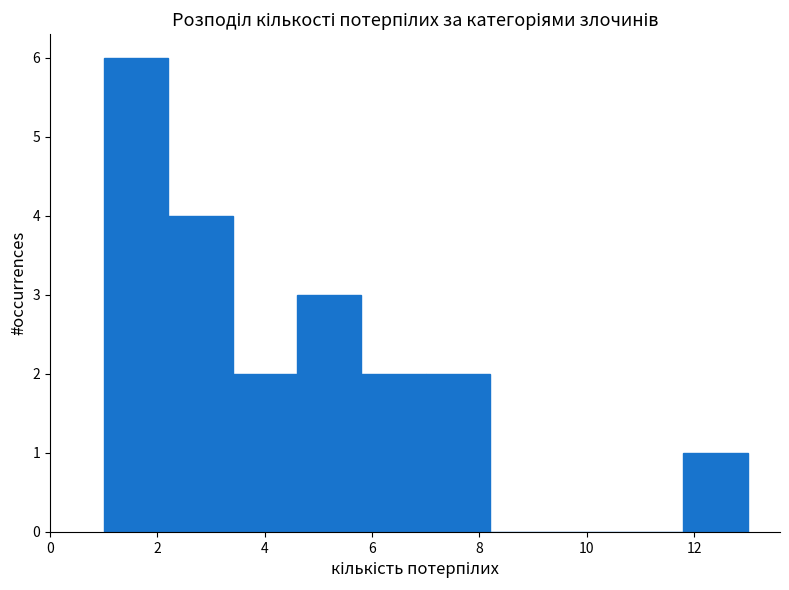

Reading left to right, list every bar in this chart as the range it spans on the x-axis followed by its height. The values are not printed on the chart, so give them approximately, as read against the axis.

1.0 to 2.2: 6
2.2 to 3.4: 4
3.4 to 4.6: 2
4.6 to 5.8: 3
5.8 to 7.0: 2
7.0 to 8.2: 2
8.2 to 9.4: 0
9.4 to 10.6: 0
10.6 to 11.8: 0
11.8 to 13.0: 1